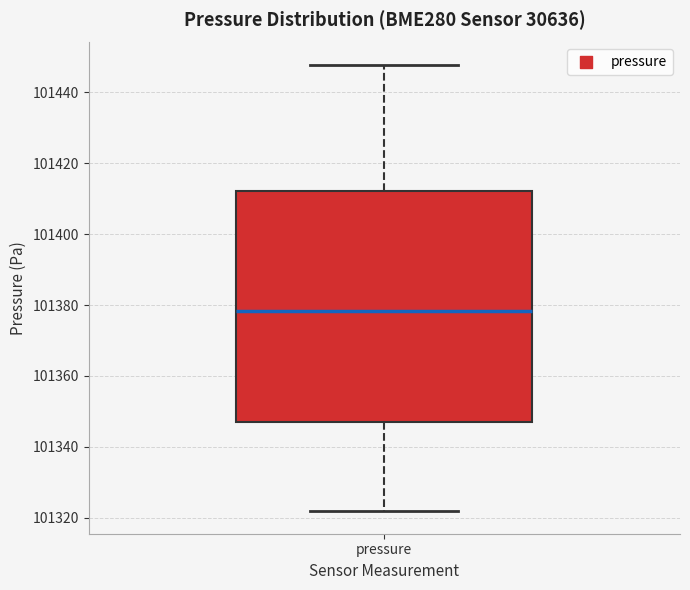

Read this box plot against the y-axis: the position of the median line, the range covered by the box, and the ends of both whiskers. The values are not printed on the chart, so give them approximately, as read against the axis.

median 101378, box 101346 to 101412, whiskers 101322 to 101448